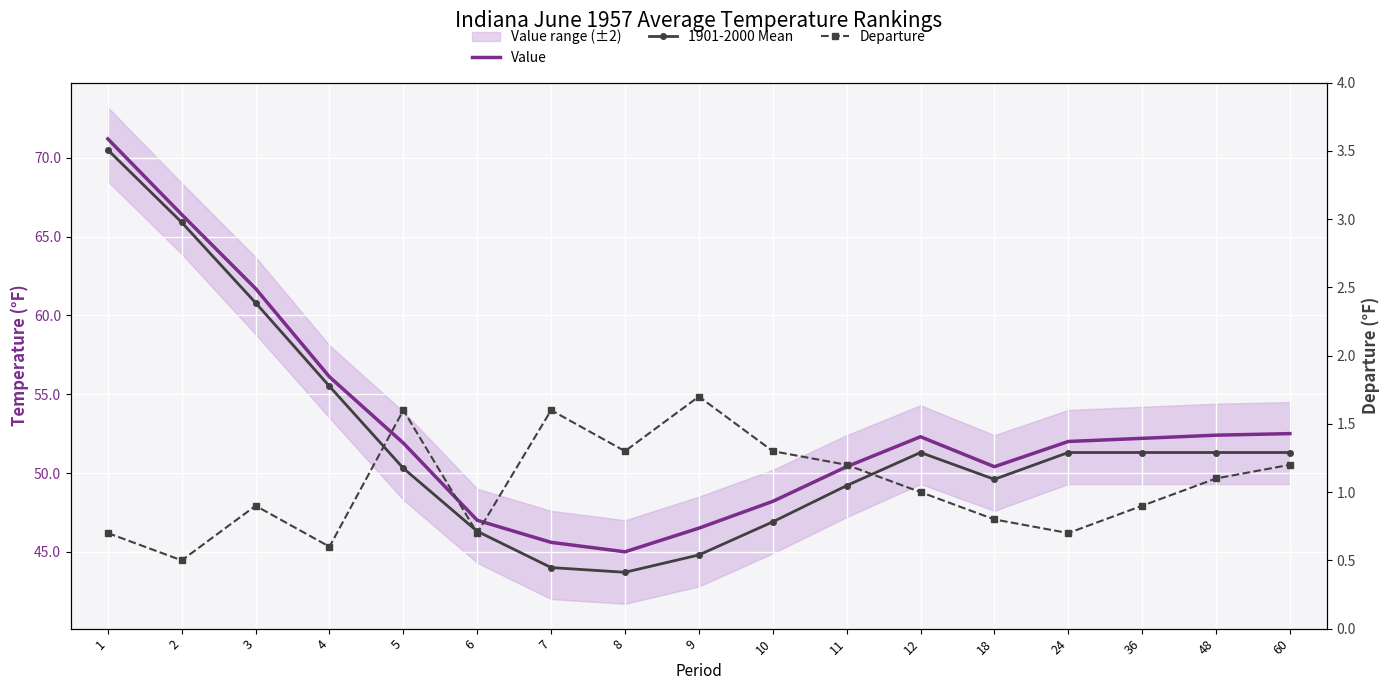

Is this an area chart (filled region under the line)?

No